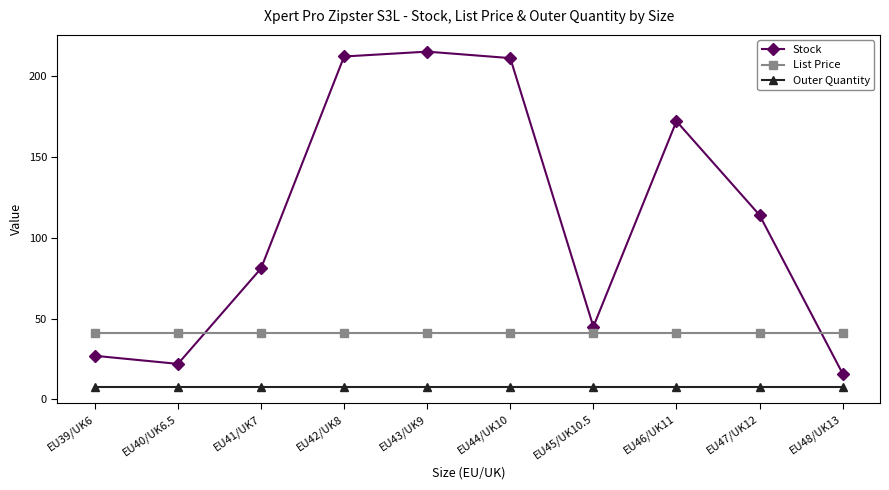

What is the label of the 10th point from the left?

EU48/UK13